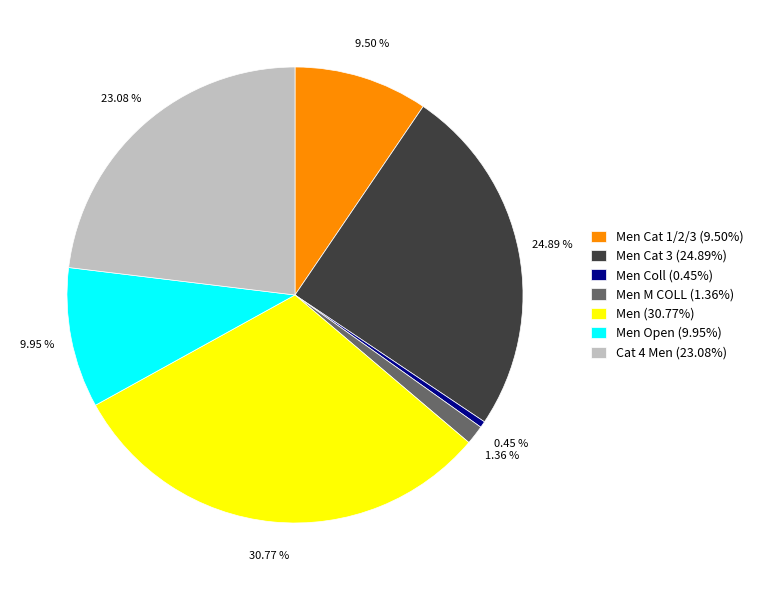

Is the sum of Men Cat 3 (24.89%) and Cat 4 Men (23.08%) greater than half?

No